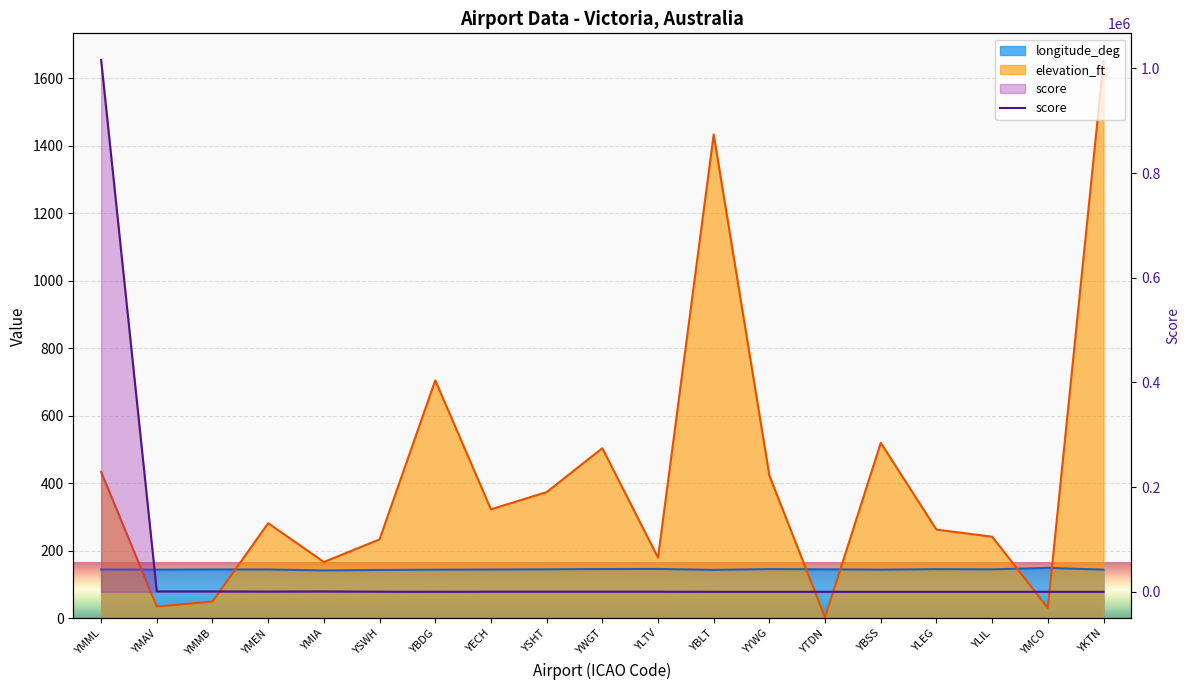

What is the lowest value of the elevation_ft series?

3.0